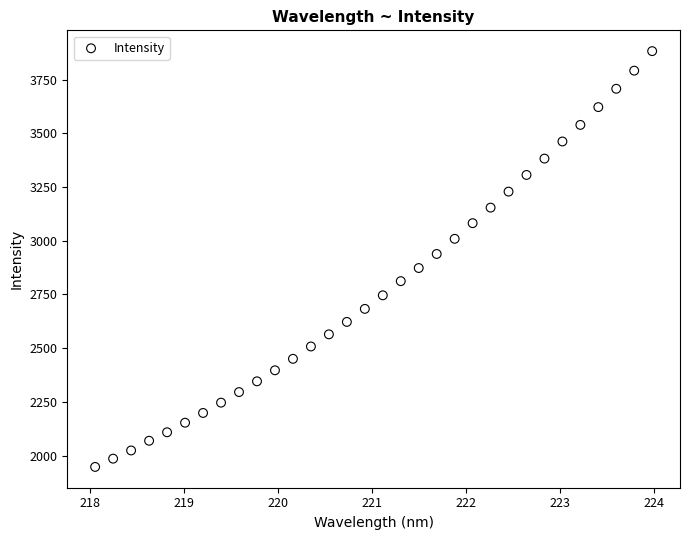

What is the range of Y values (max minus min)?

1934.3